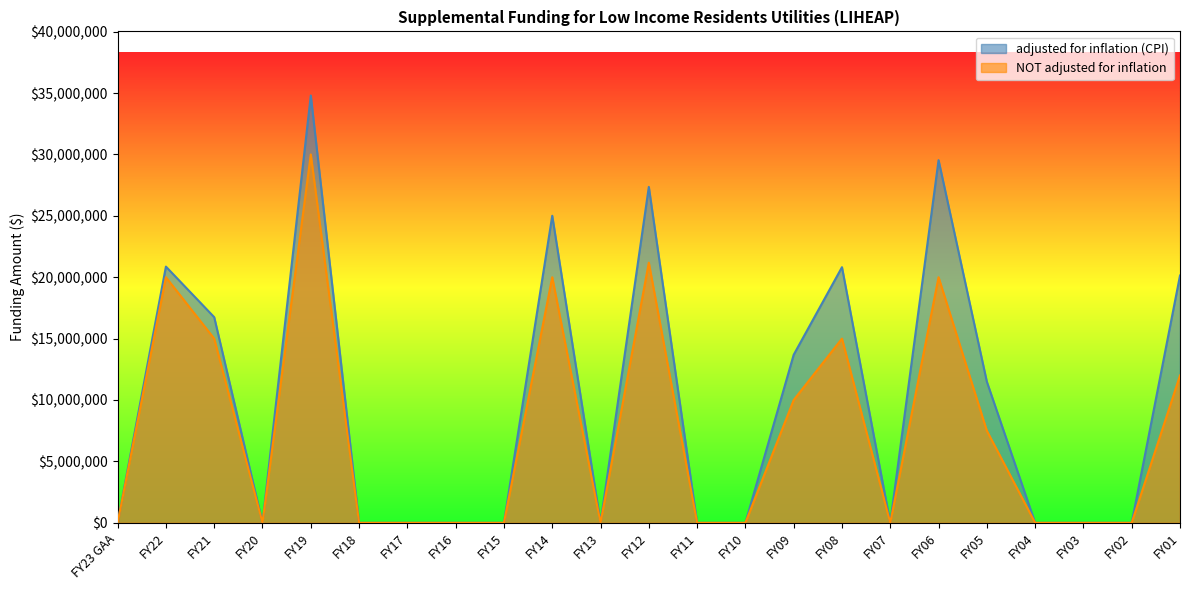

Does the chart display data point markers on the line(s)?

No